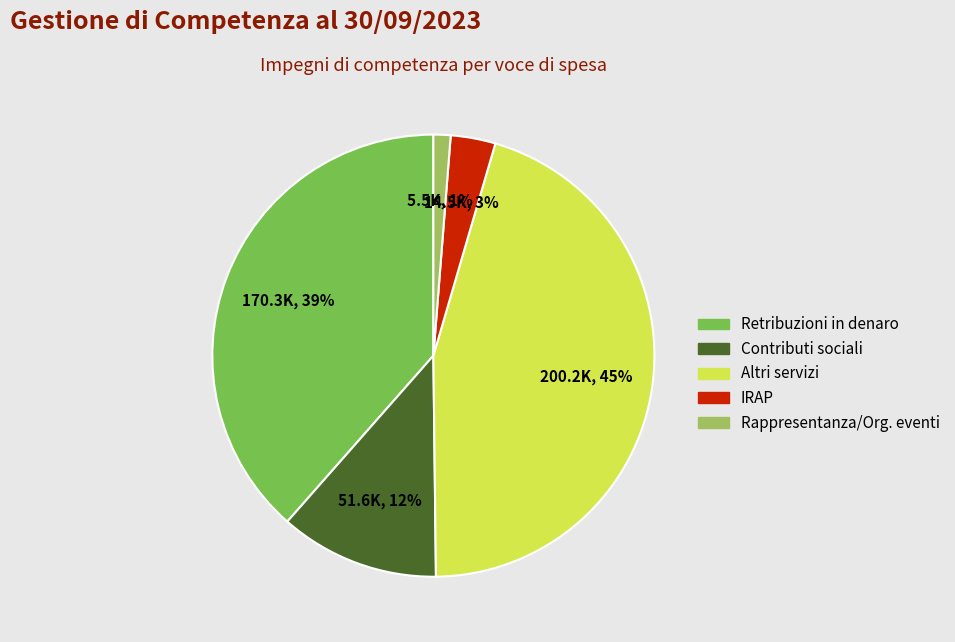

Rank the categories by value from lowest to highest.

Rappresentanza/Org. eventi, IRAP, Contributi sociali, Retribuzioni in denaro, Altri servizi